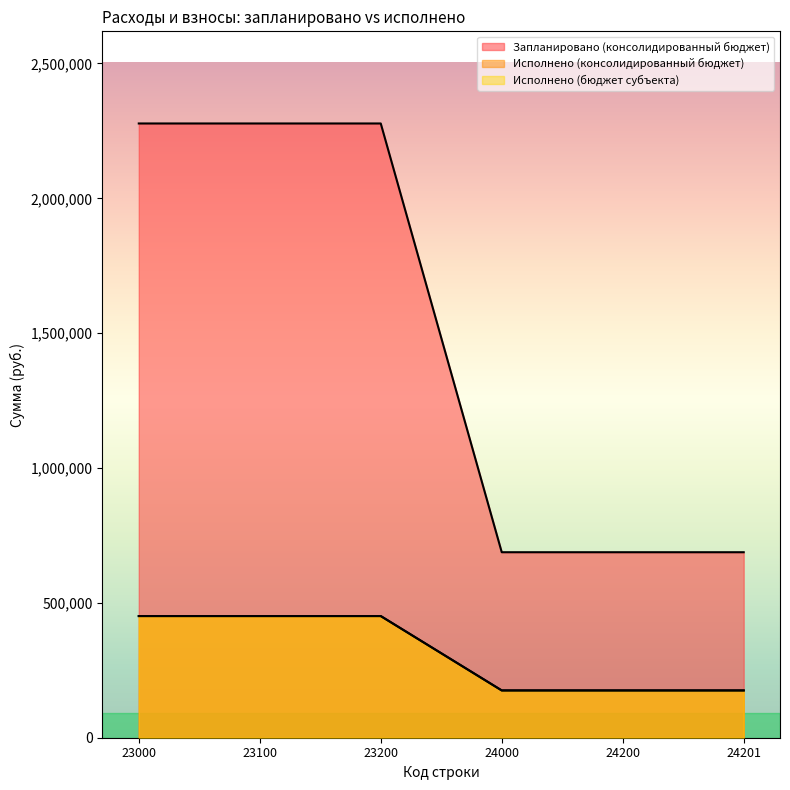

Rank the categories by Исполнено (консолидированный бюджет) value from lowest to highest.

24000, 24200, 24201, 23000, 23100, 23200